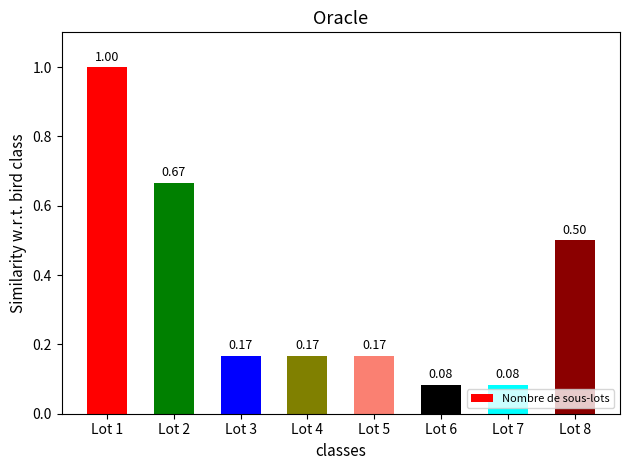

How many bars are there in total?

8